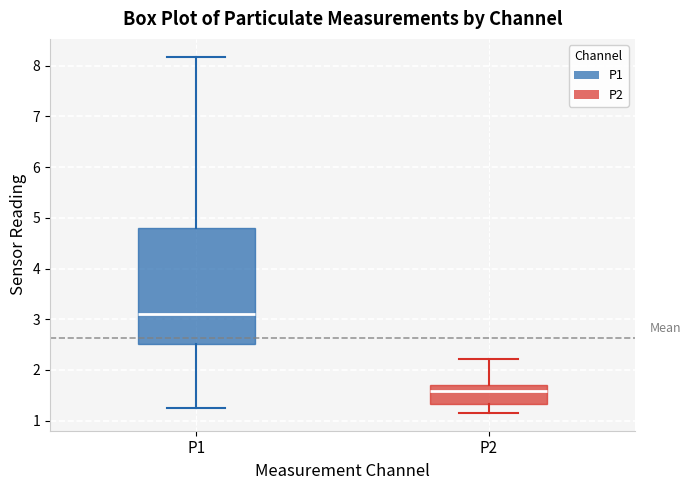

Comparing the boxes themselves (not the whiskers), which one is the tallest?

P1